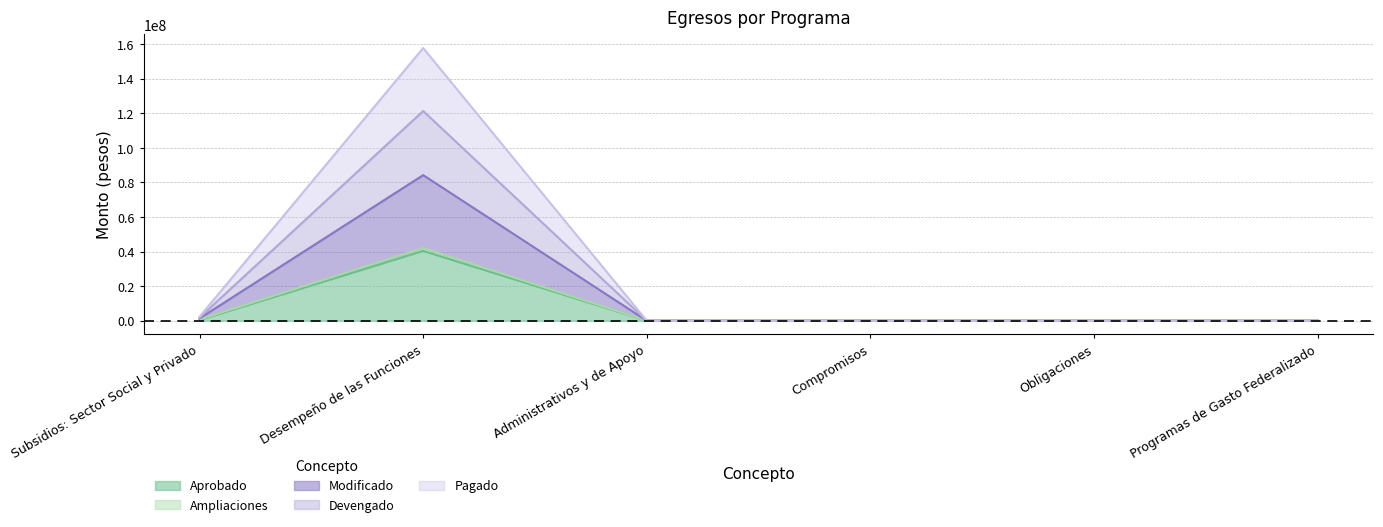

True or false: Aprobado has more than 0 interior local peaks.

True